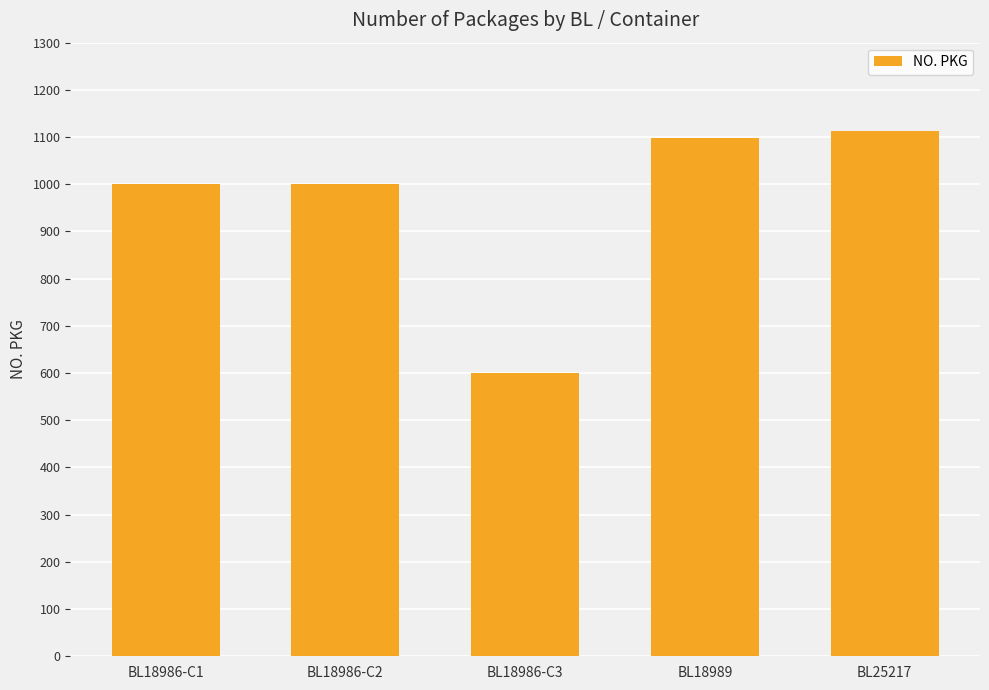

Reading left to right, list all the values displayed in this chart.

BL18986-C1=1000	BL18986-C2=1000	BL18986-C3=600	BL18989=1099	BL25217=1112